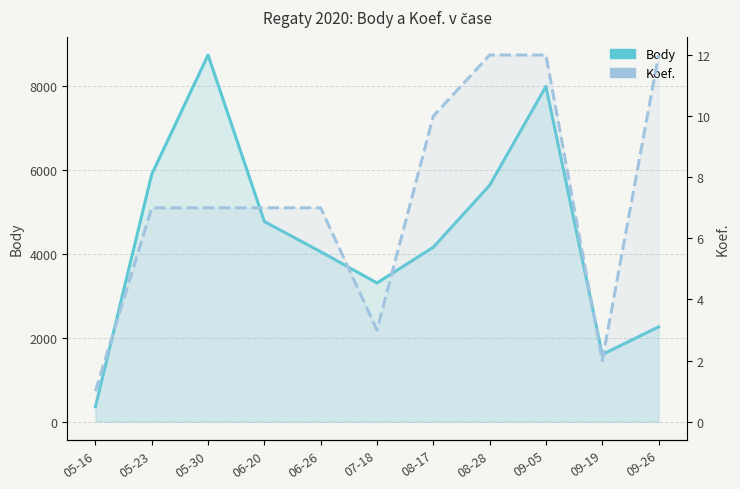

At which label does Body first exceed 4154?

05-23